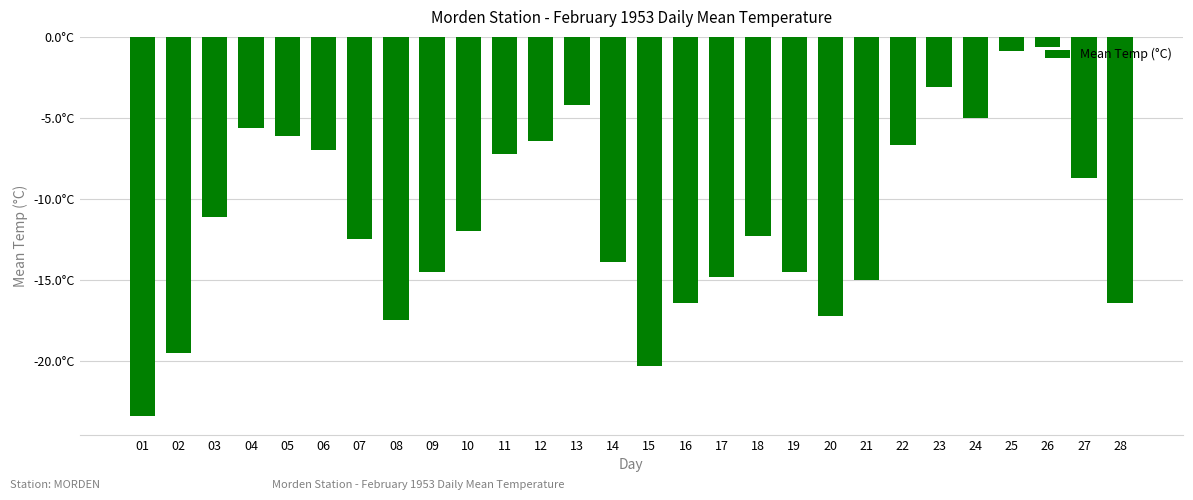

What is the value of the 9th bar from the left?

-14.5